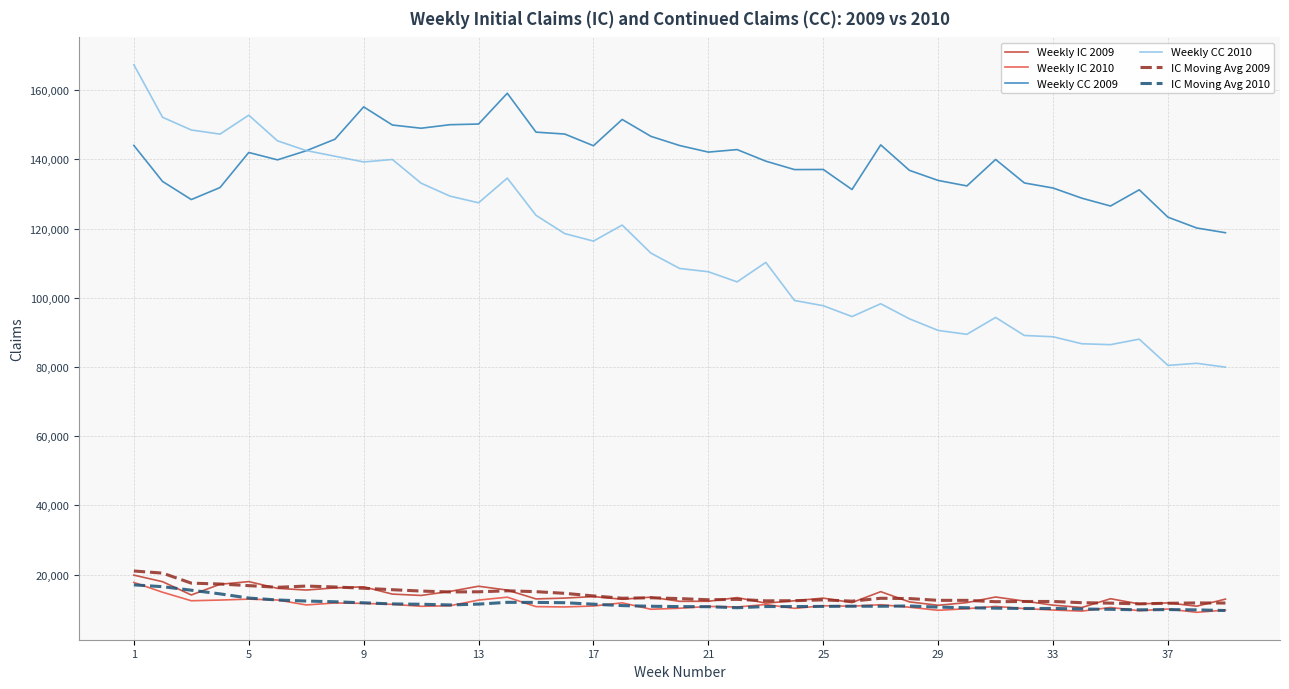

Which series has the widest spread of values?

Weekly CC 2010